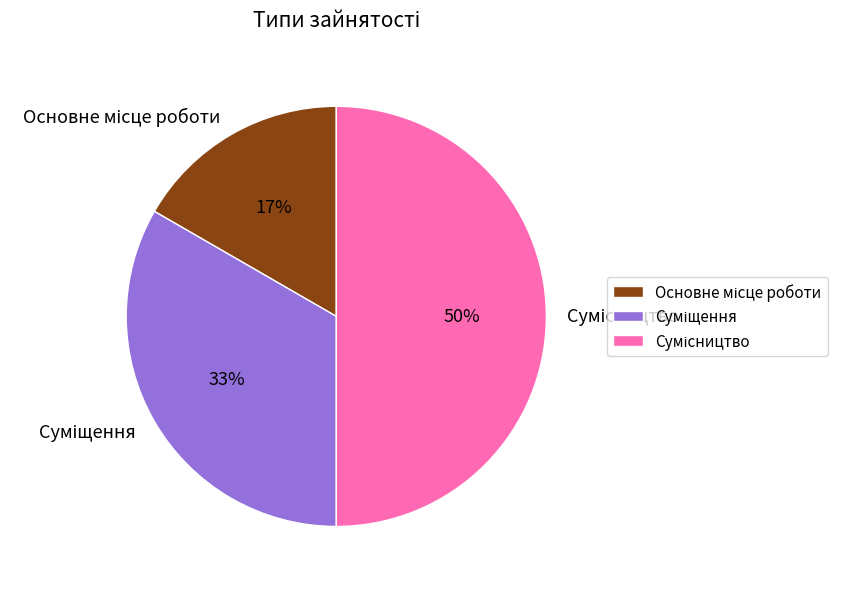

To the nearest percent, what is the average slice percentage?

33%